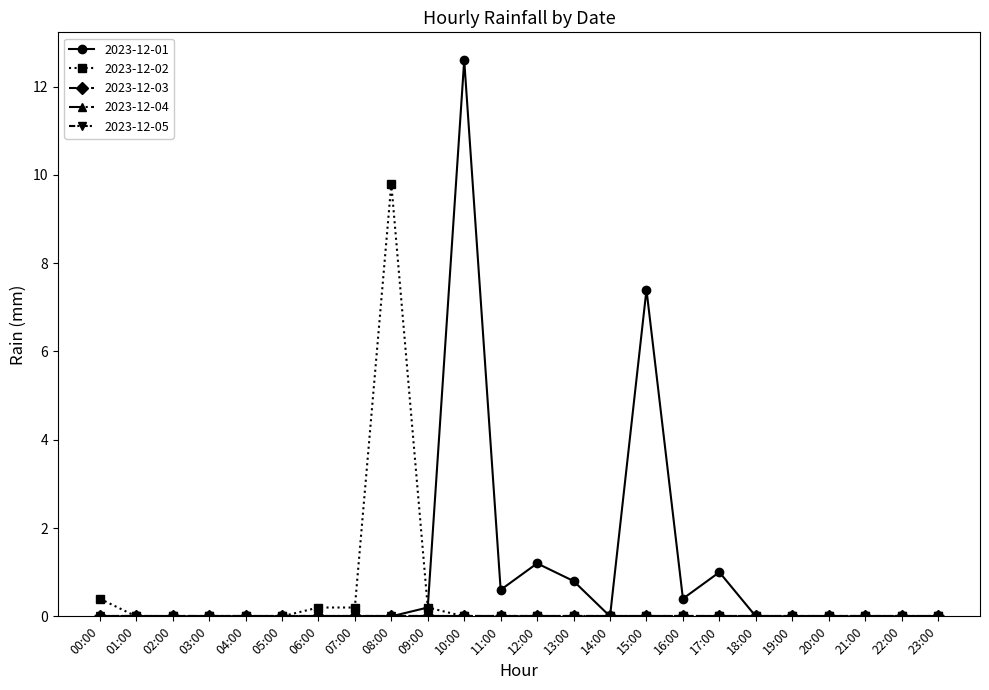

Reading left to right, extract all data points from this chart.

2023-12-01: 0.0	0.0	0.0	0.0	0.0	0.0	0.0	0.0	0.0	0.2	12.6	0.6	1.2	0.8	0.0	7.4	0.4	1.0	0.0	0.0	0.0	0.0	0.0	0.0
2023-12-02: 0.4	0.0	0.0	0.0	0.0	0.0	0.2	0.2	9.8	0.2	0.0	0.0	0.0	0.0	0.0	0.0	0.0	0.0	0.0	0.0	0.0	0.0	0.0	0.0
2023-12-03: 0.0	0.0	0.0	0.0	0.0	0.0	0.0	0.0	0.0	0.0	0.0	0.0	0.0	0.0	0.0	0.0	0.0	0.0	0.0	0.0	0.0	0.0	0.0	0.0
2023-12-04: 0.0	0.0	0.0	0.0	0.0	0.0	0.0	0.0	0.0	0.0	0.0	0.0	0.0	0.0	0.0	0.0	0.0	0.0	0.0	0.0	0.0	0.0	0.0	0.0
2023-12-05: 0.0	0.0	0.0	0.0	0.0	0.0	0.0	0.0	0.0	0.0	0.0	0.0	0.0	0.0	0.0	0.0	0.0	0.0	0.0	0.0	0.0	0.0	0.0	0.0